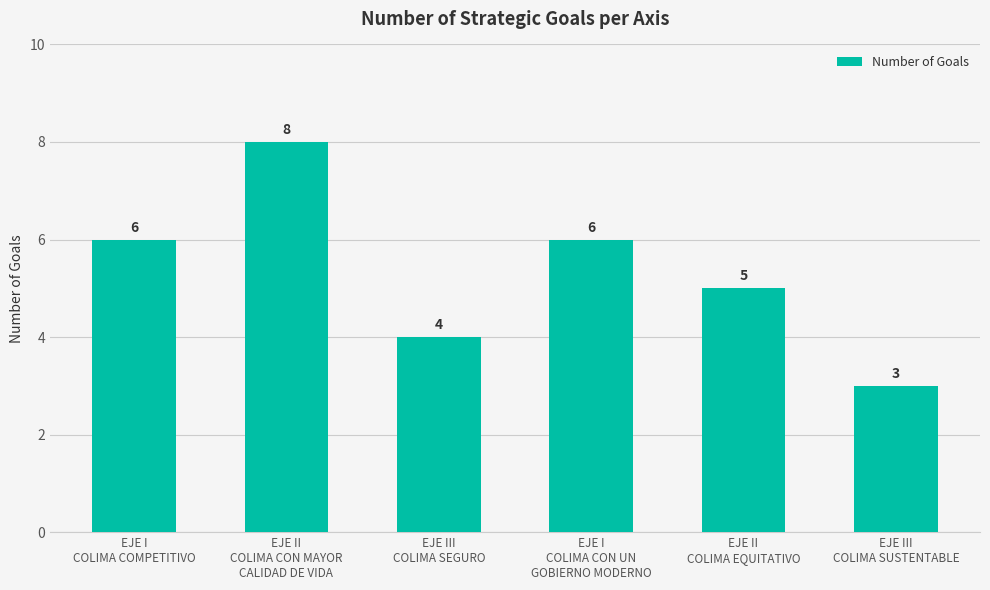

How many distinct data groups are displayed?

1